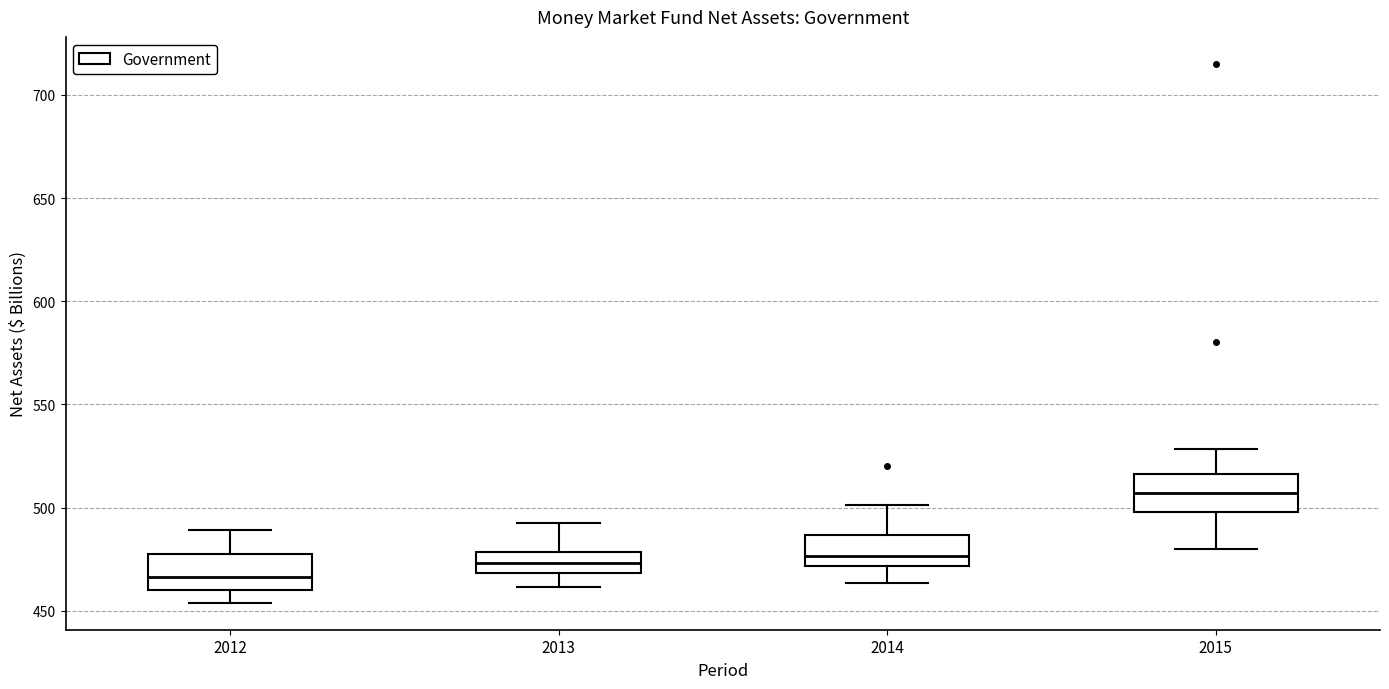

Reading left to right, transcribe this box plot: for each box, give where its median line is, the range the box spans, and where its two whiskers end, as read against the y-axis. The values are not printed on the chart, so give them approximately, as read against the axis.

2012: median 465, box 460 to 480, whiskers 455 to 490
2013: median 475, box 470 to 480, whiskers 460 to 495
2014: median 475, box 470 to 485, whiskers 465 to 500
2015: median 505, box 500 to 515, whiskers 480 to 530